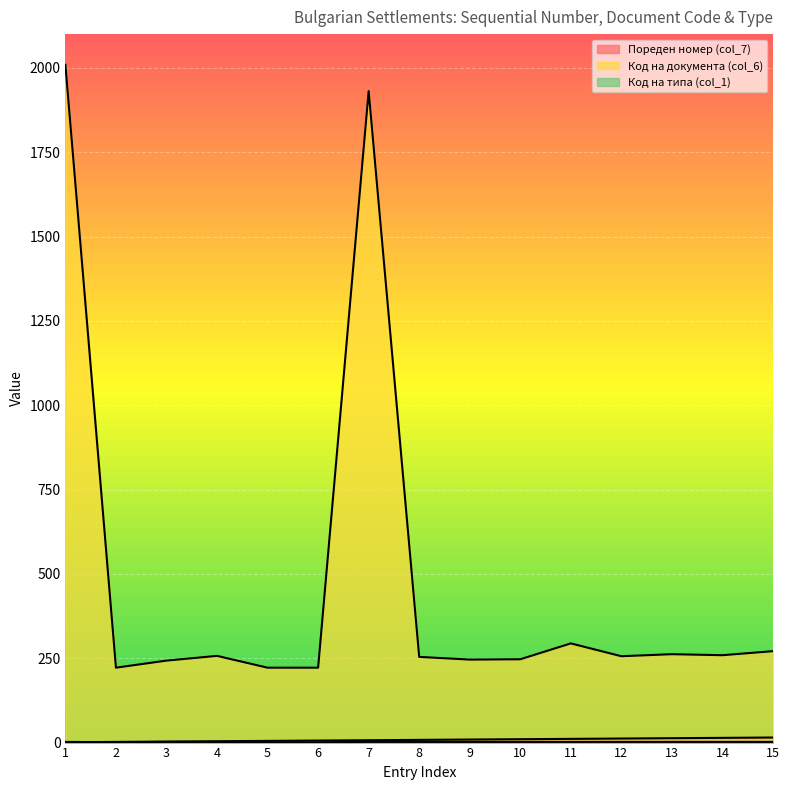

What are all the series names shown in the legend?

Пореден номер (col_7), Код на документа (col_6), Код на типа (col_1)